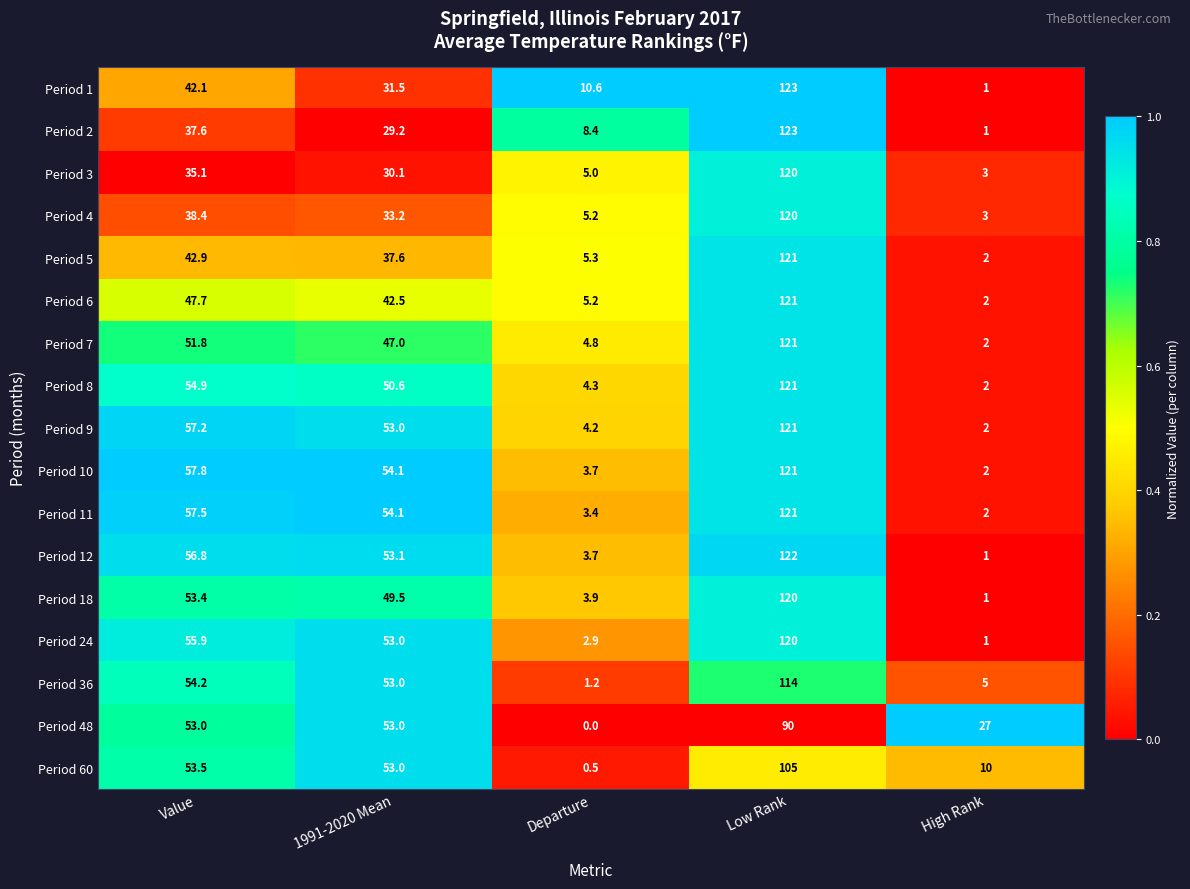

Which series has the largest total across all categories?

Period 10